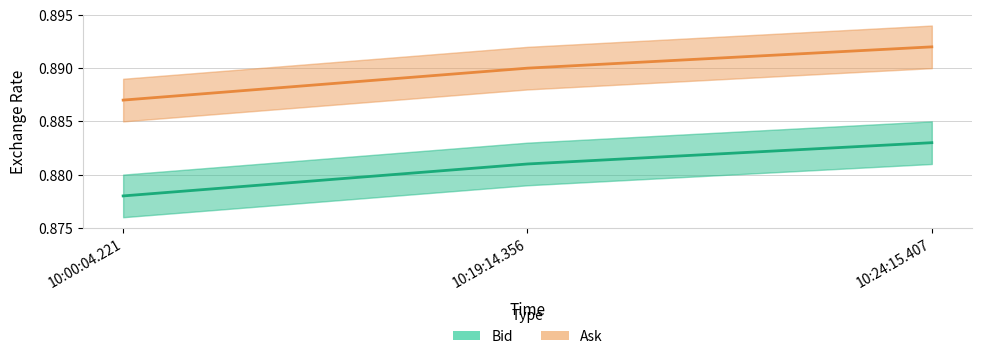

At which label does Ask reach its peak?

10:24:15.407